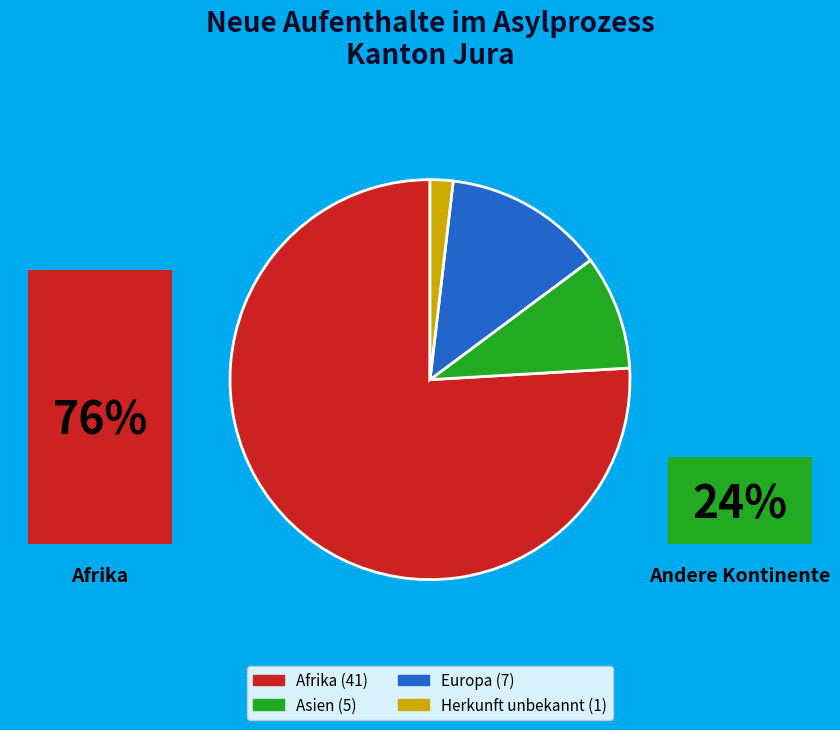

To the nearest percent, what is the difference between the Herkunft unbekannt and Asien slice percentages?

7%